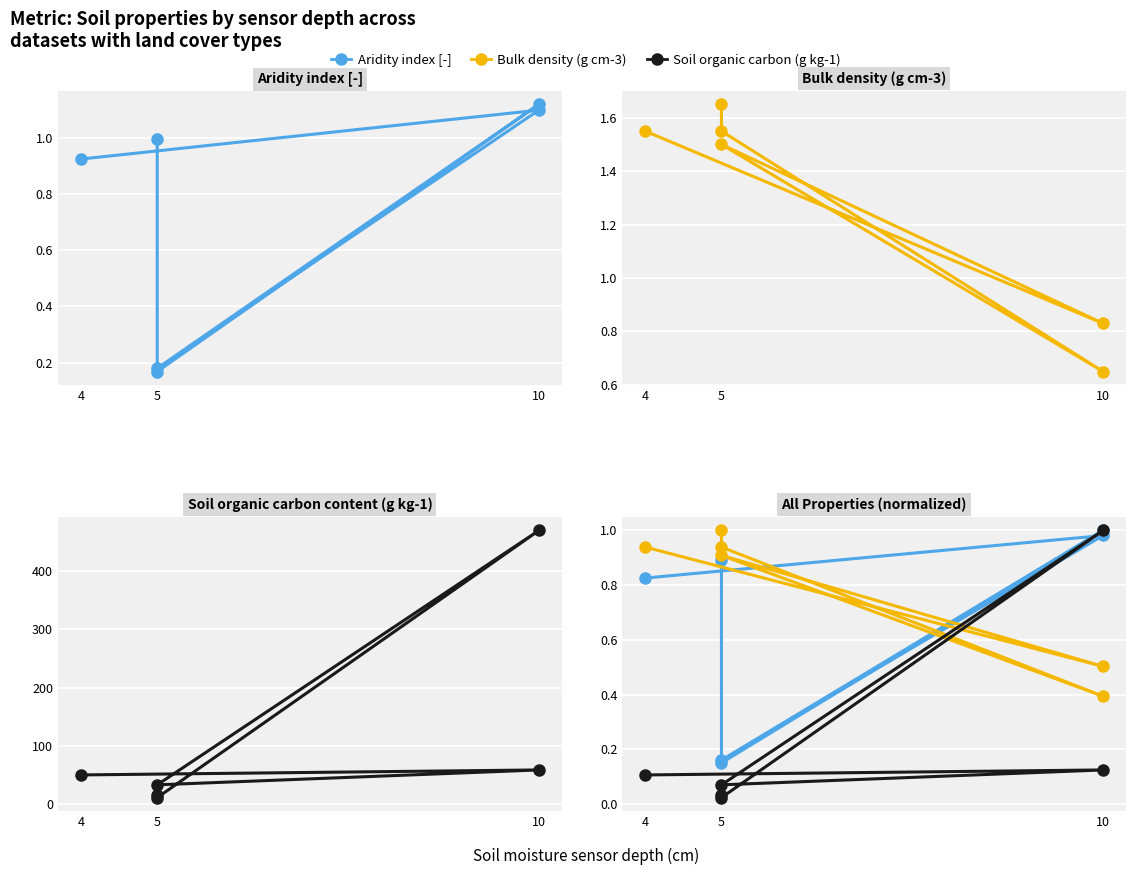

Rank the series by their maximum value, from lowest to highest.

Aridity index [-], Bulk density (g cm-3), Soil organic carbon content (g kg-1)